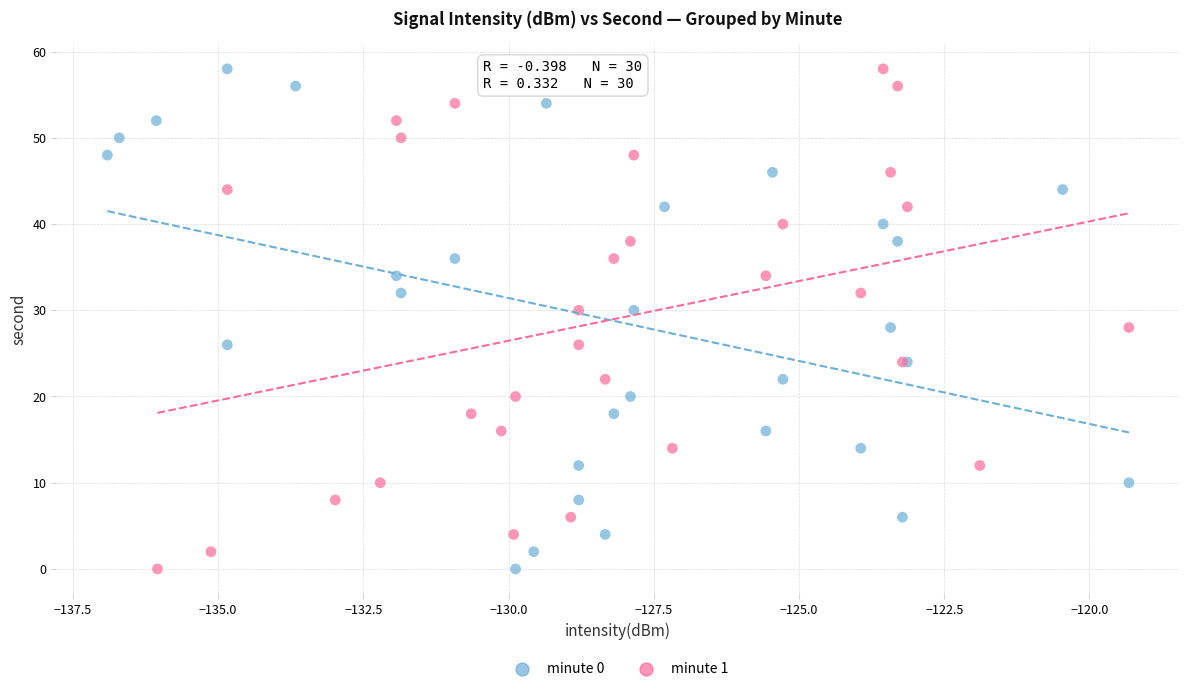

What are all the series names shown in the legend?

minute 0, minute 1